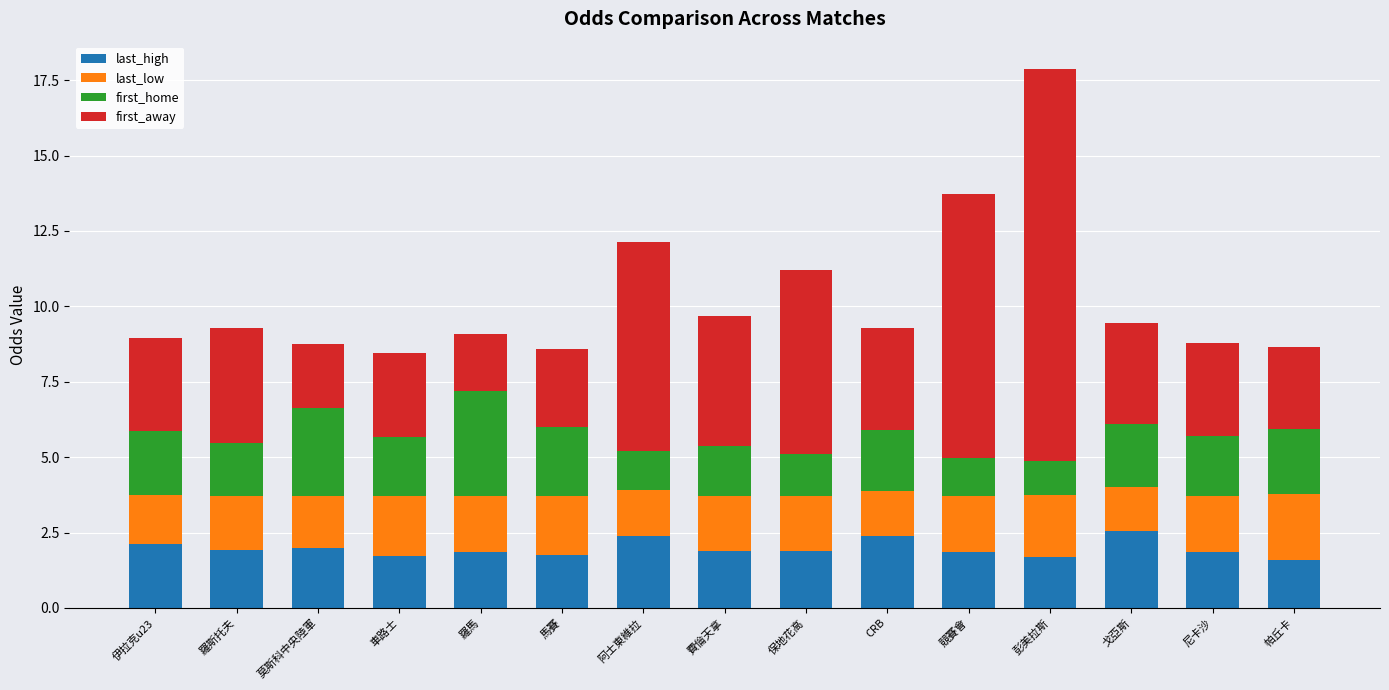

How many distinct data groups are displayed?

4